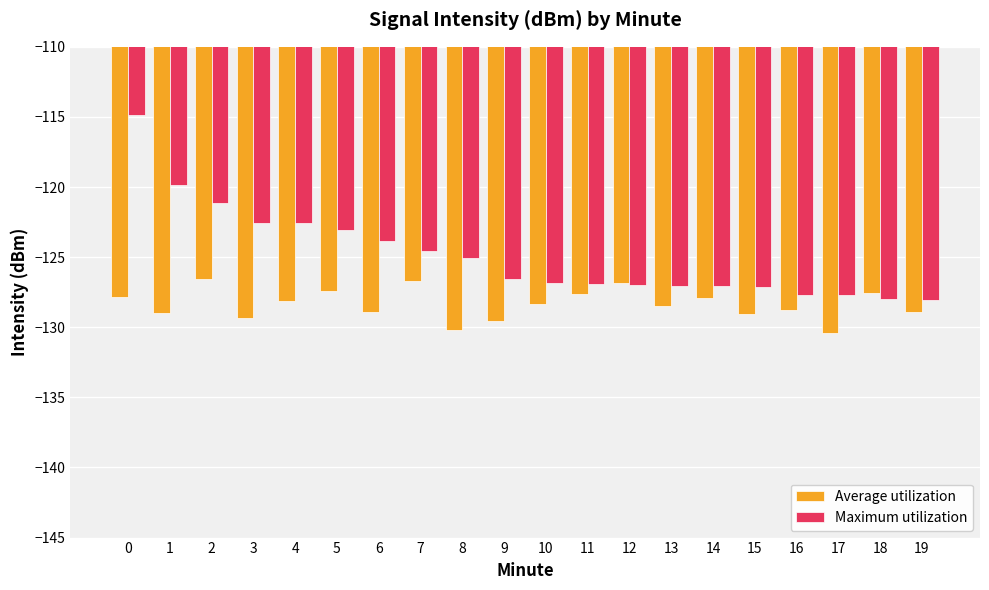

What is the difference between the highest and lowest values at 4?

5.5